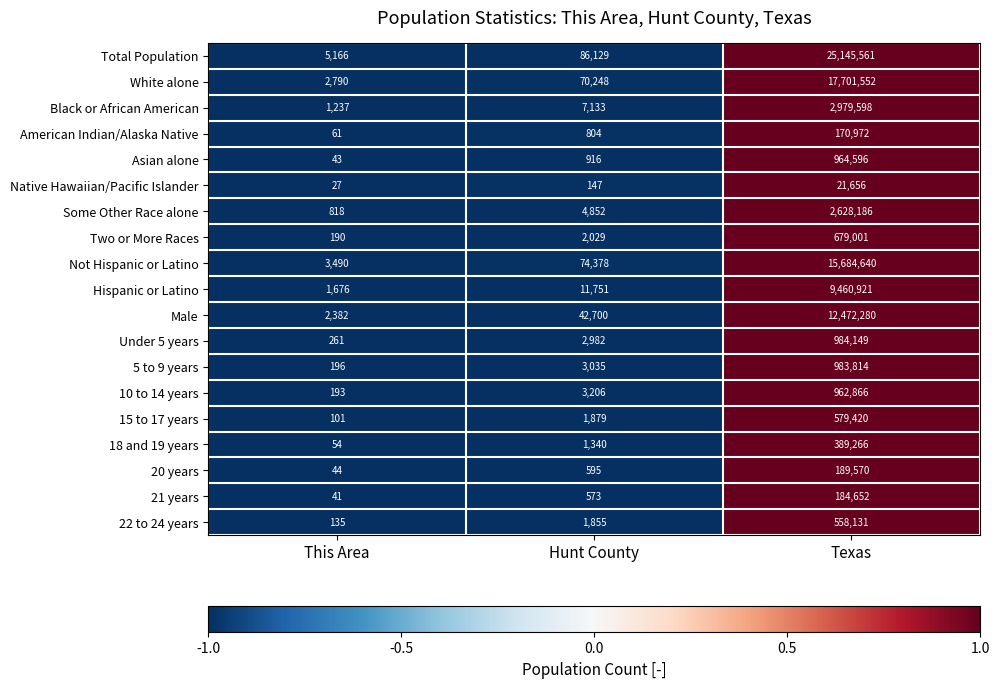

What is the total value across all series at Texas?

92740831